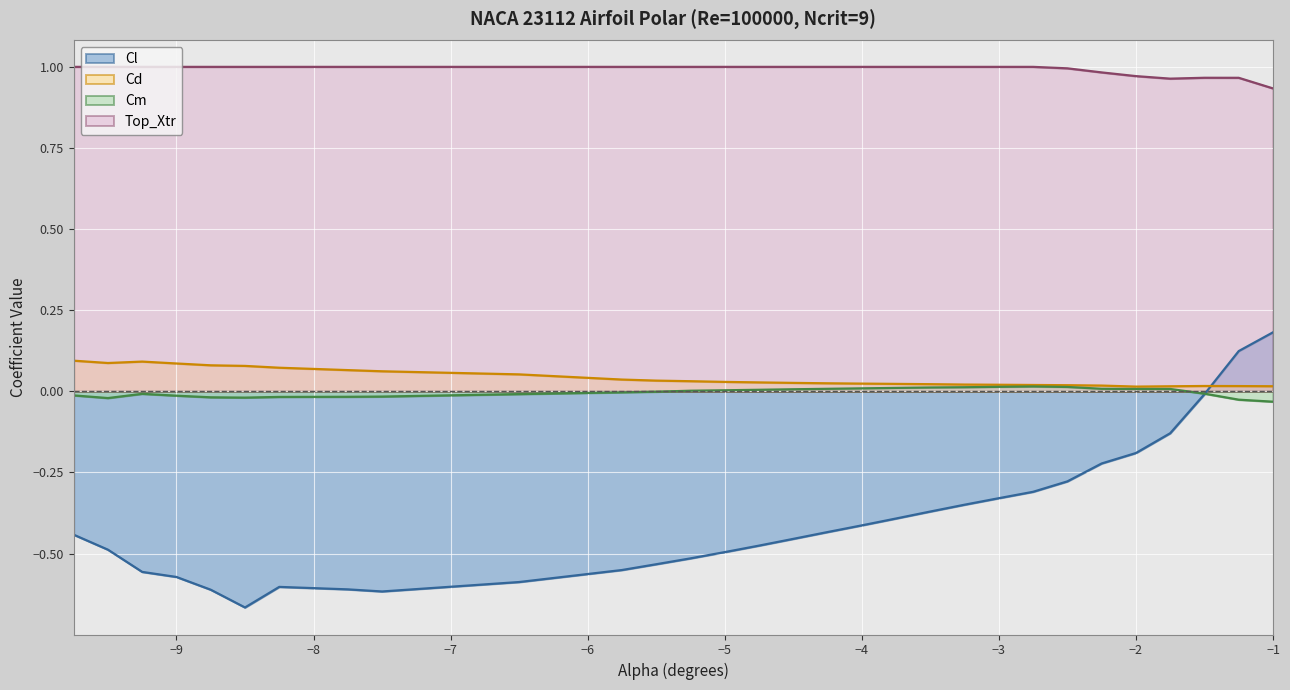

At which label is Cd closest to 0?

-2.0